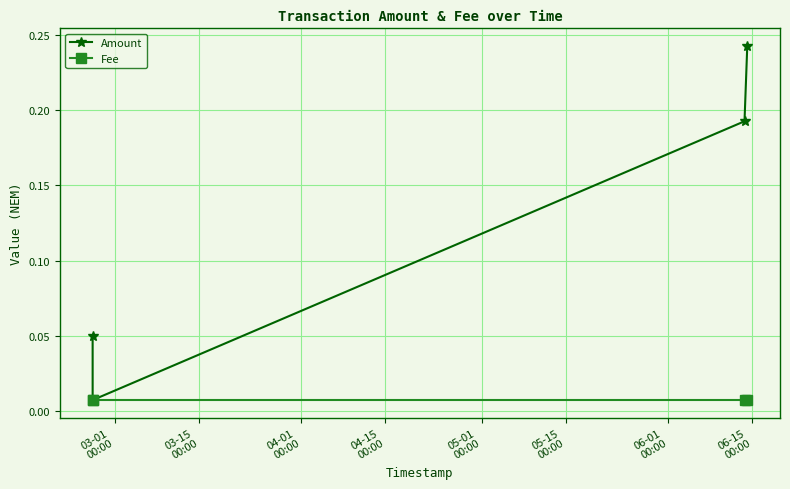

How many series are shown in this chart?

2